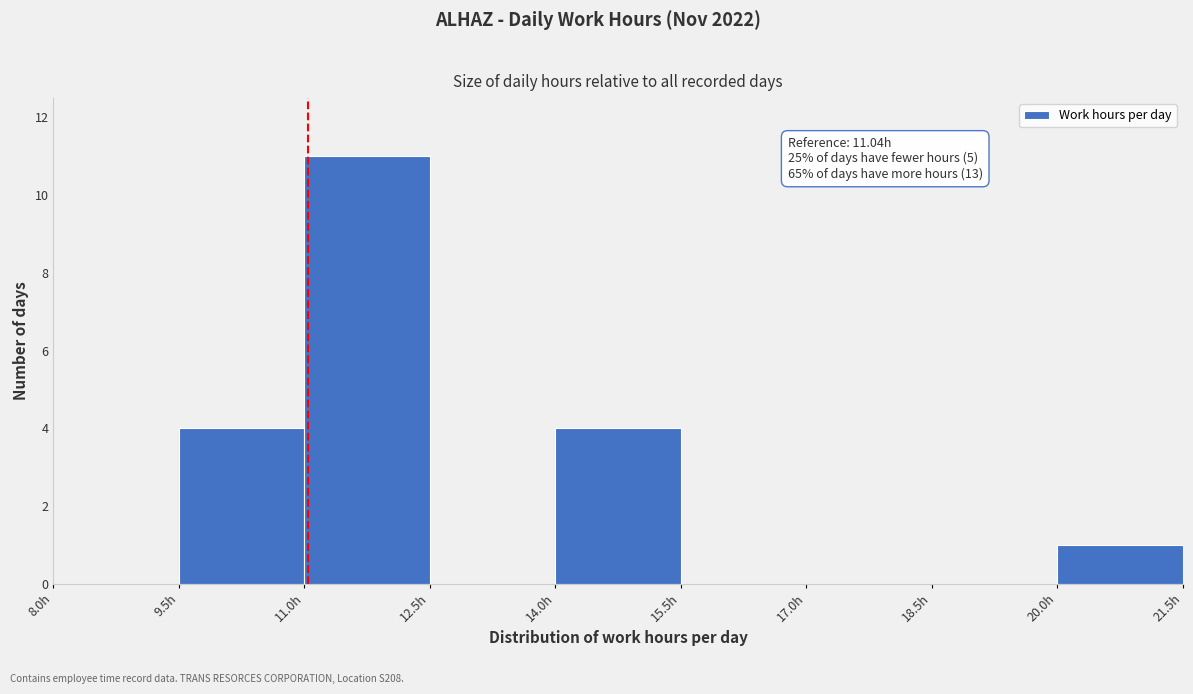

Which range on the x-axis has the tallest bar?

11.0 to 12.5